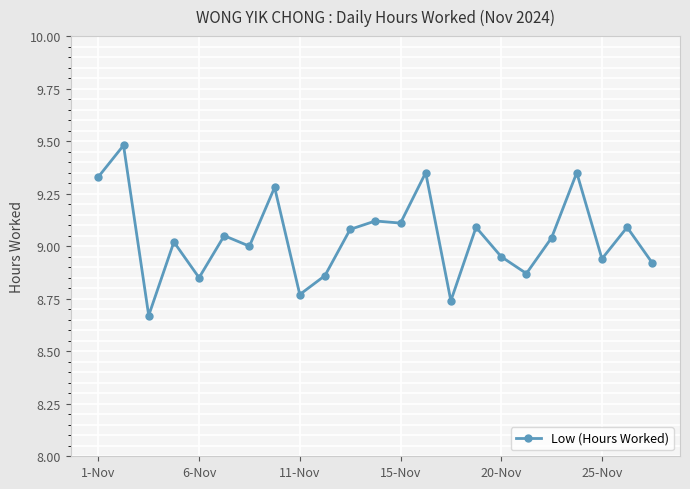

What is the sum of all values?

208.0